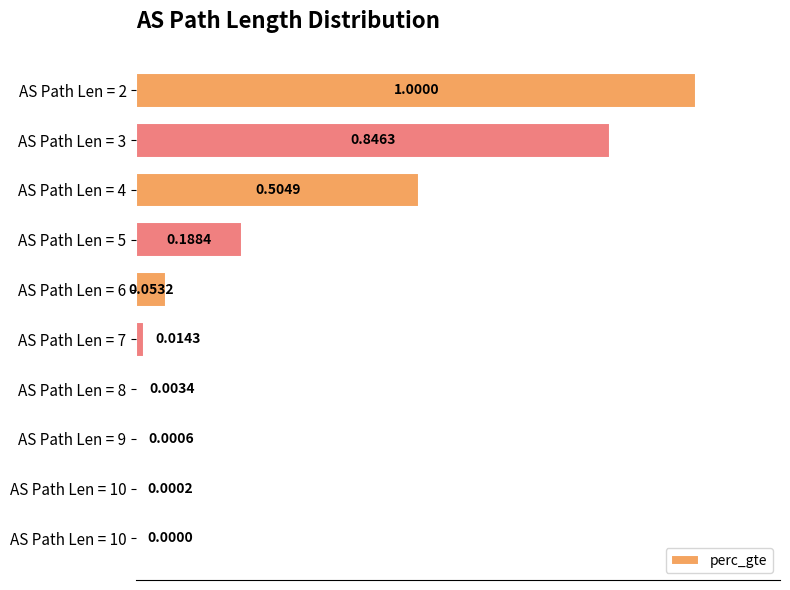

How many positive values are there?

9